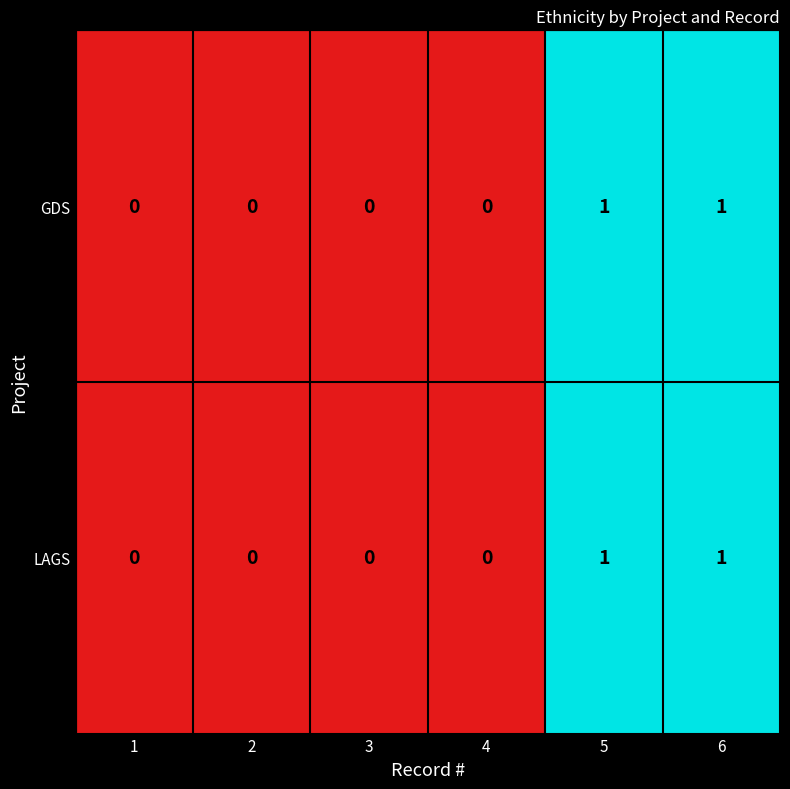

Is it true that GDS equals 1 at 5?

True